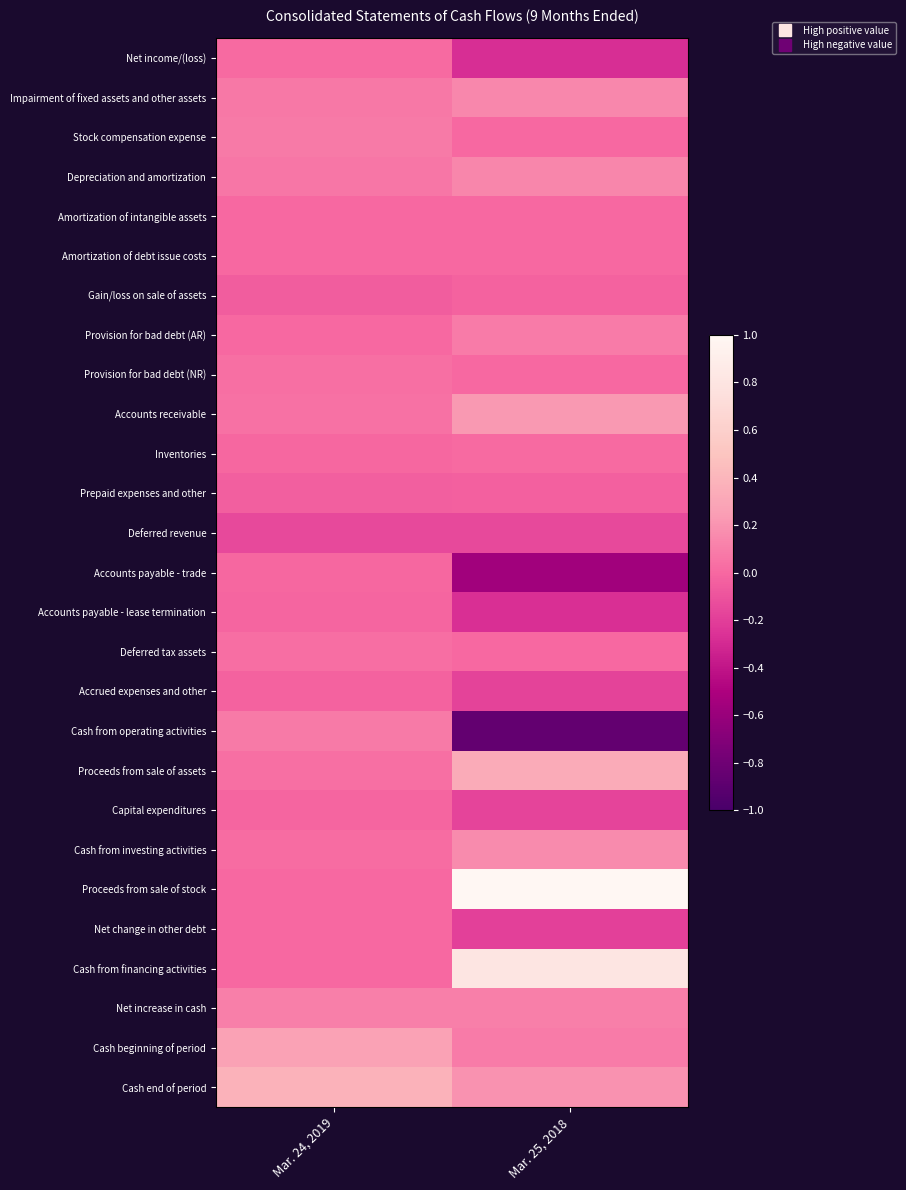

Reading right to left, extract all data points from this chart.

Net income/(loss): Mar. 25, 2018=-0.3	Mar. 24, 2019=0.0
Impairment of fixed assets and other assets: Mar. 25, 2018=0.1	Mar. 24, 2019=0.1
Stock compensation expense: Mar. 25, 2018=0.0	Mar. 24, 2019=0.1
Depreciation and amortization: Mar. 25, 2018=0.1	Mar. 24, 2019=0.1
Amortization of intangible assets: Mar. 25, 2018=0.0	Mar. 24, 2019=0.0
Amortization of debt issue costs: Mar. 25, 2018=0.0	Mar. 24, 2019=0.0
Gain/loss on sale of assets: Mar. 25, 2018=-0.0	Mar. 24, 2019=-0.0
Provision for bad debt (AR): Mar. 25, 2018=0.1	Mar. 24, 2019=0.0
Provision for bad debt (NR): Mar. 25, 2018=0.0	Mar. 24, 2019=0.0
Accounts receivable: Mar. 25, 2018=0.2	Mar. 24, 2019=0.0
Inventories: Mar. 25, 2018=0.0	Mar. 24, 2019=-0.0
Prepaid expenses and other: Mar. 25, 2018=-0.0	Mar. 24, 2019=-0.0
Deferred revenue: Mar. 25, 2018=-0.1	Mar. 24, 2019=-0.1
Accounts payable - trade: Mar. 25, 2018=-0.6	Mar. 24, 2019=-0.0
Accounts payable - lease termination: Mar. 25, 2018=-0.3	Mar. 24, 2019=-0.0
Deferred tax assets: Mar. 25, 2018=0.0	Mar. 24, 2019=0.0
Accrued expenses and other: Mar. 25, 2018=-0.2	Mar. 24, 2019=-0.0
Cash from operating activities: Mar. 25, 2018=-0.9	Mar. 24, 2019=0.1
Proceeds from sale of assets: Mar. 25, 2018=0.3	Mar. 24, 2019=0.0
Capital expenditures: Mar. 25, 2018=-0.2	Mar. 24, 2019=-0.0
Cash from investing activities: Mar. 25, 2018=0.2	Mar. 24, 2019=0.0
Proceeds from sale of stock: Mar. 25, 2018=1.0	Mar. 24, 2019=0.0
Net change in other debt: Mar. 25, 2018=-0.2	Mar. 24, 2019=0.0
Cash from financing activities: Mar. 25, 2018=0.8	Mar. 24, 2019=0.0
Net increase in cash: Mar. 25, 2018=0.1	Mar. 24, 2019=0.1
Cash beginning of period: Mar. 25, 2018=0.1	Mar. 24, 2019=0.3
Cash end of period: Mar. 25, 2018=0.2	Mar. 24, 2019=0.4